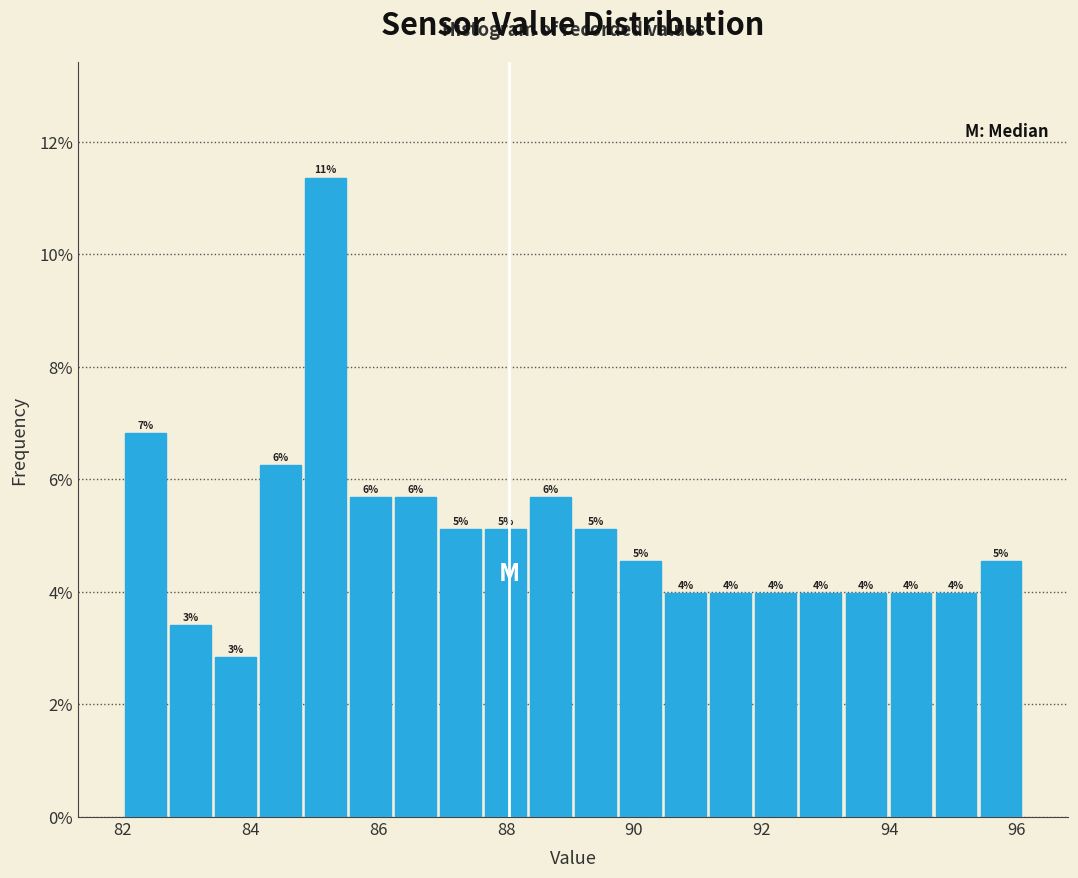

Read against the x-axis, roughly where is the centre of the tallest bar?

85.2